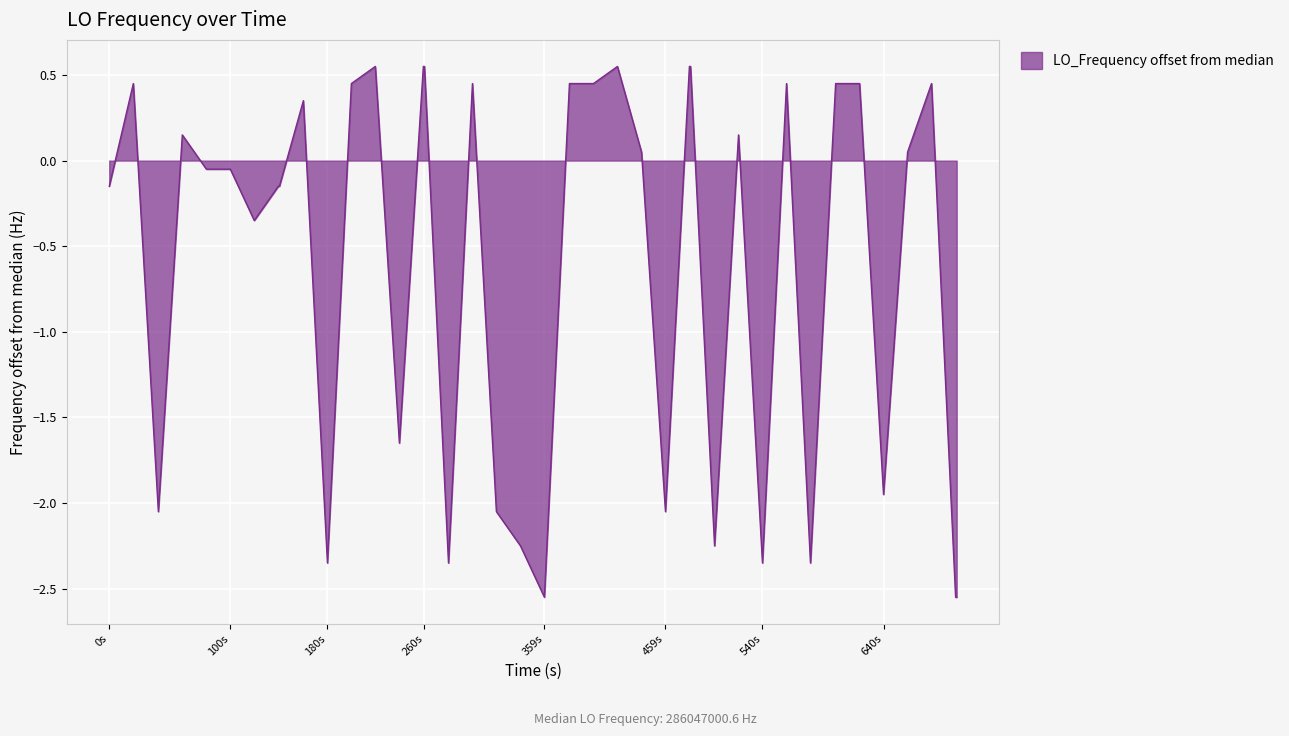

What is the difference between the maximum and minimum values?

3.1